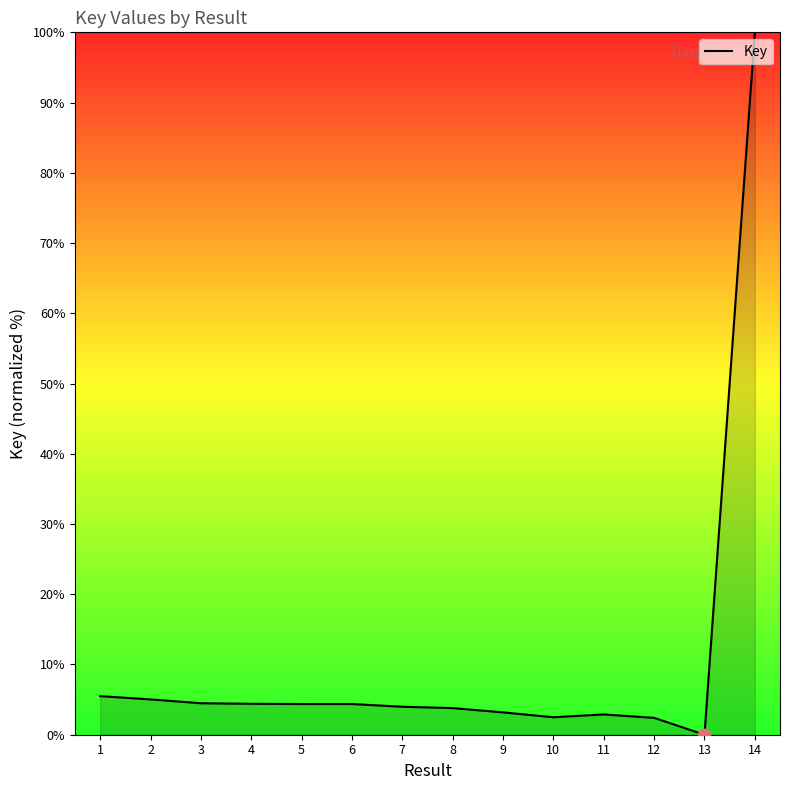

What is the change in value from 10 to 12?

-0.1